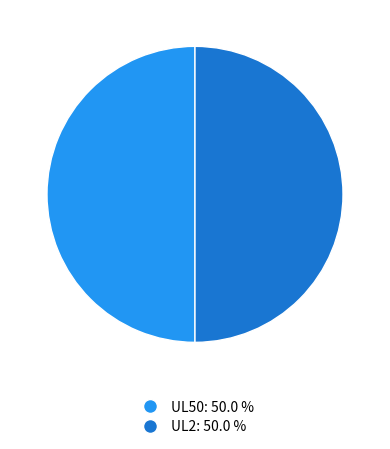

Combined, do UL50 and UL2 account for over 50%?

Yes